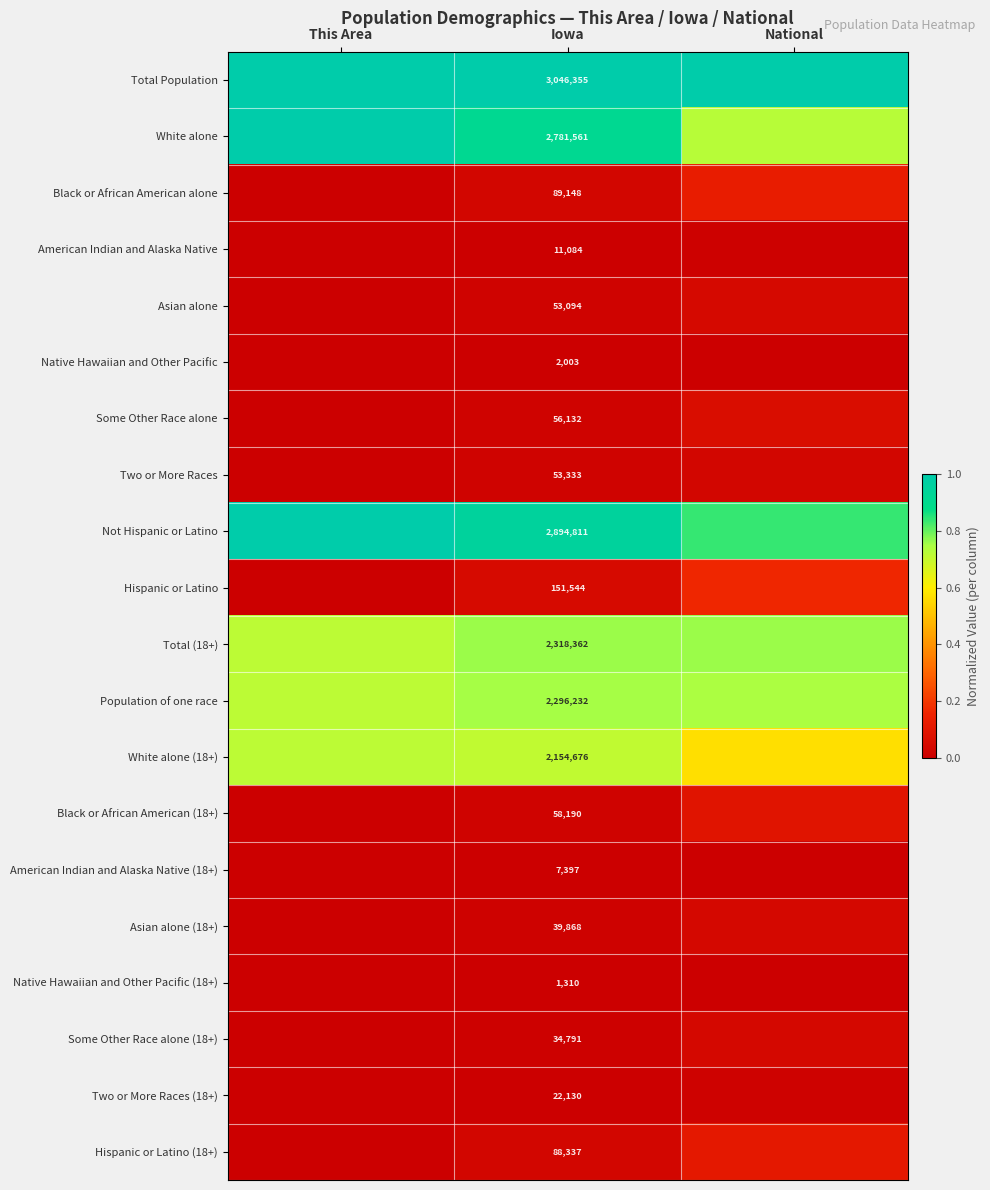

At how many categories does at least one series exceed 0?

3